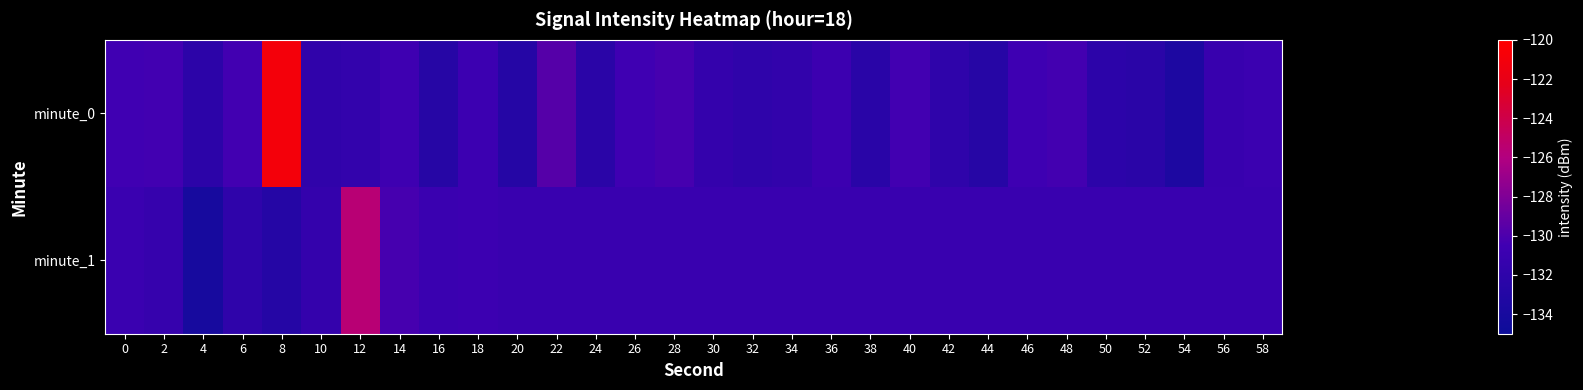

At which category is the sum across all series the highest?

8